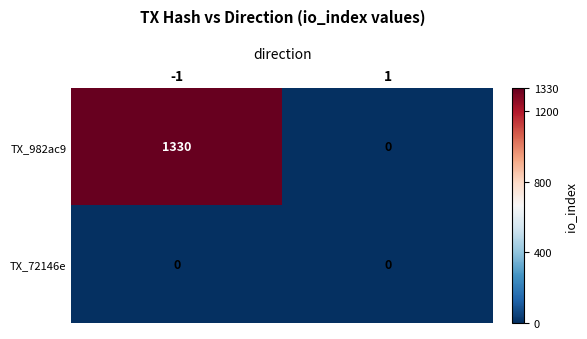

Rank the series at -1 from highest to lowest value.

TX_982ac9, TX_72146e